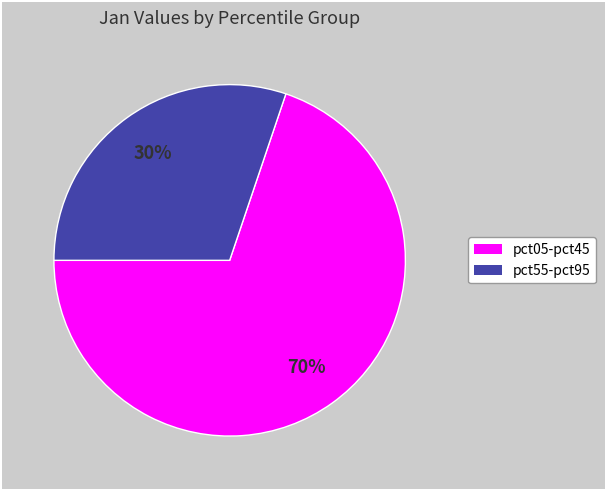

To the nearest percent, what is the difference between the largest and smallest slice percentages?

40%